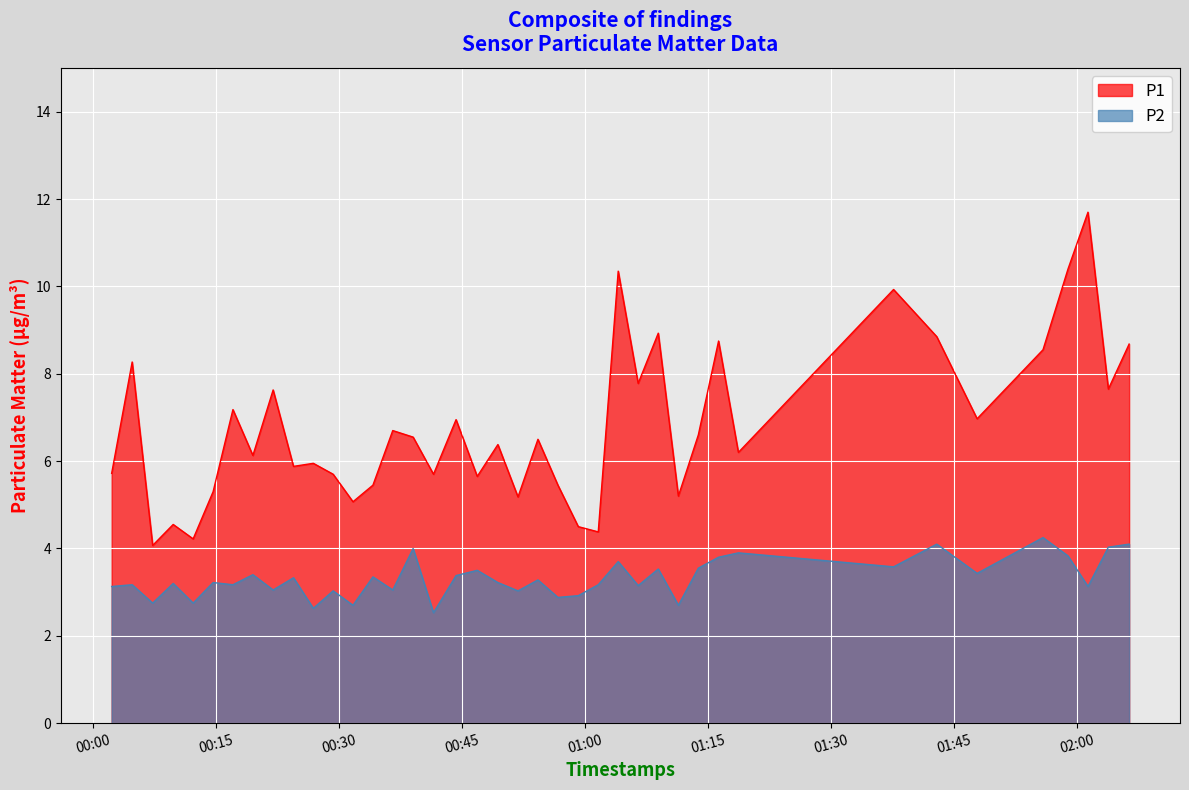

At which category does P2 reach its first local peak?

2023-03-31T00:04:46